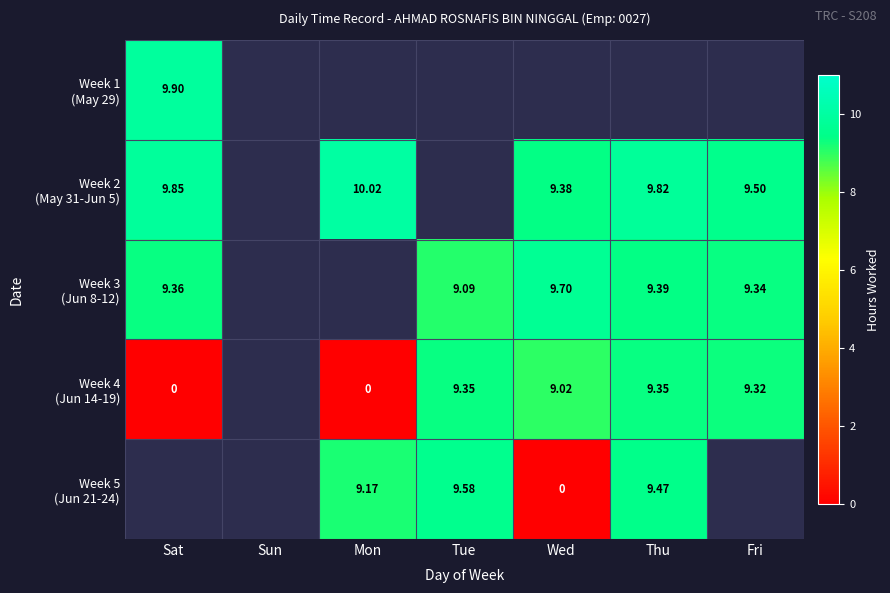

Where does the Week 5 (Jun 21-24) series first go above 9?

Mon